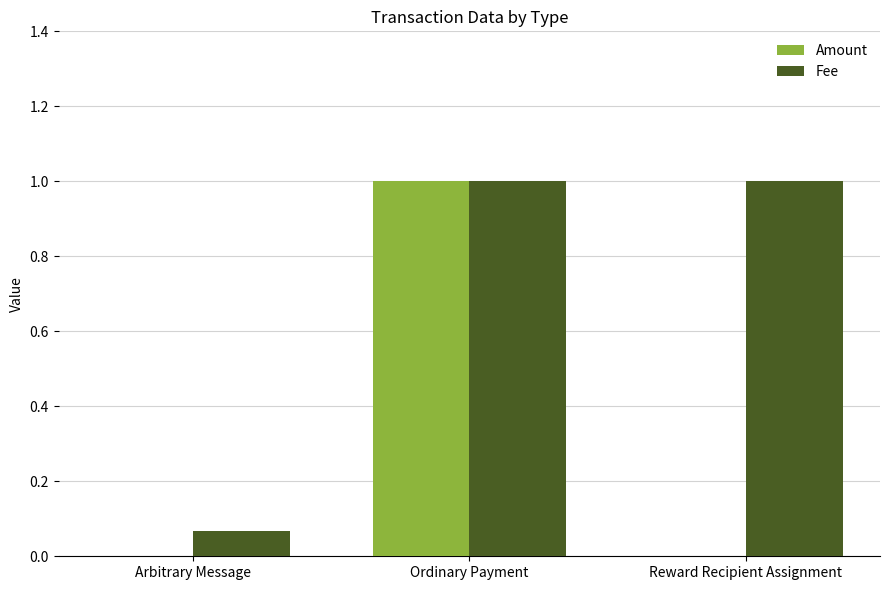

Between Arbitrary Message and Reward Recipient Assignment, which series saw the biggest shift?

Fee